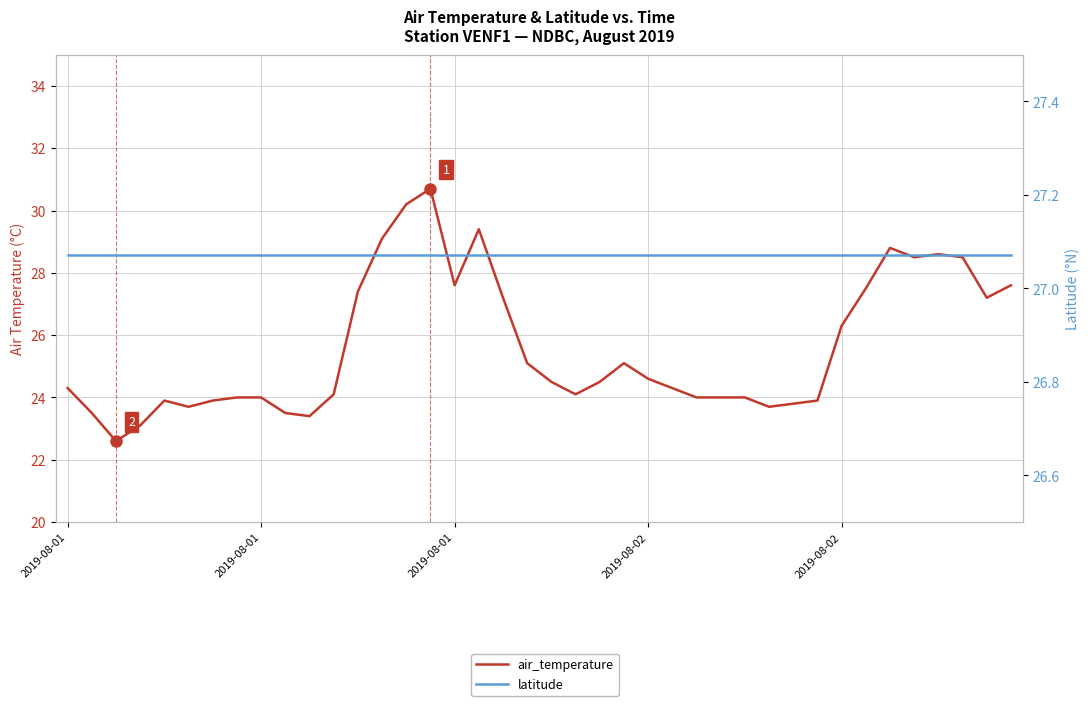

How many lines are shown in the chart?

2